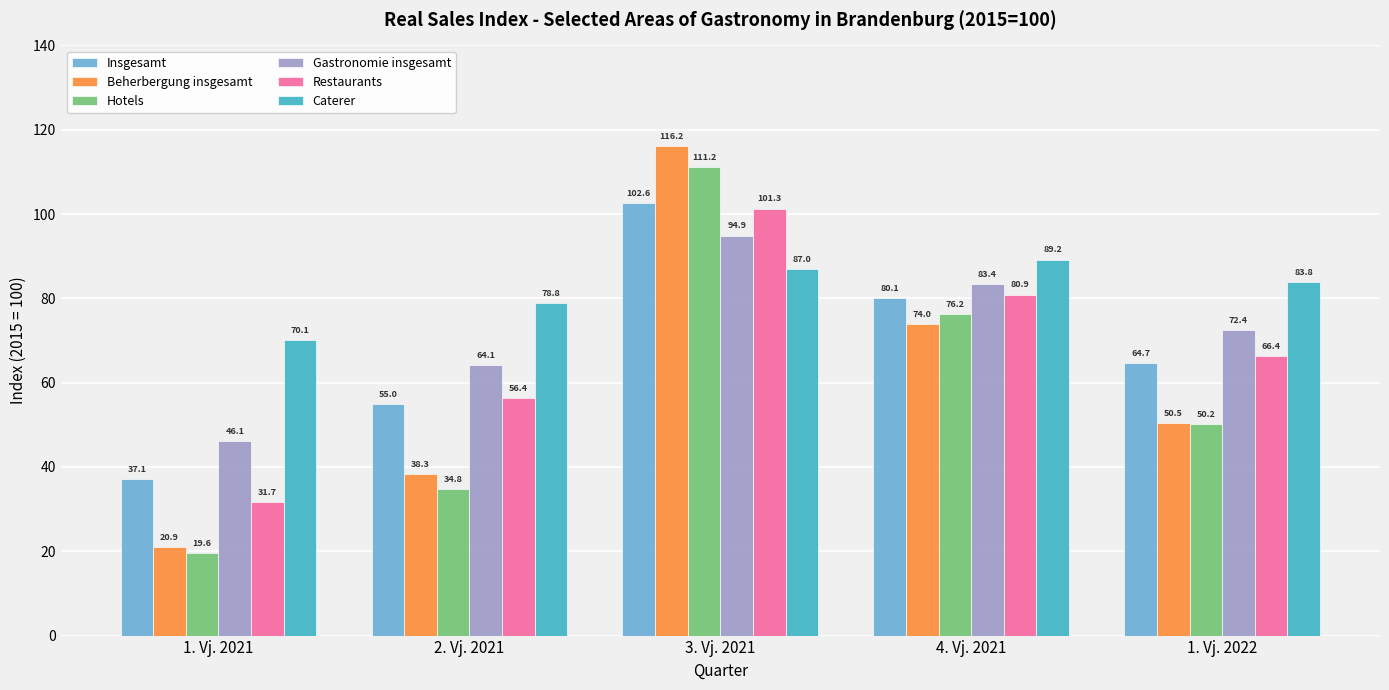

What is the greatest value displayed?

116.2